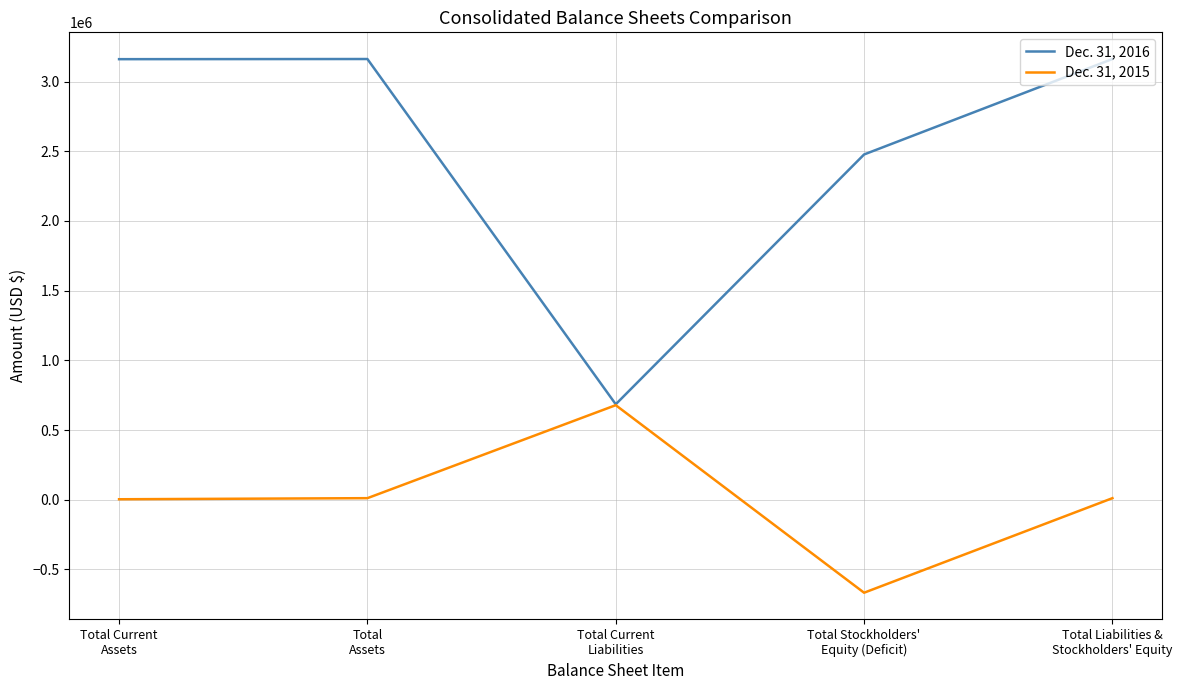

Rank the series by their average value, from highest to lowest.

Dec. 31, 2016, Dec. 31, 2015